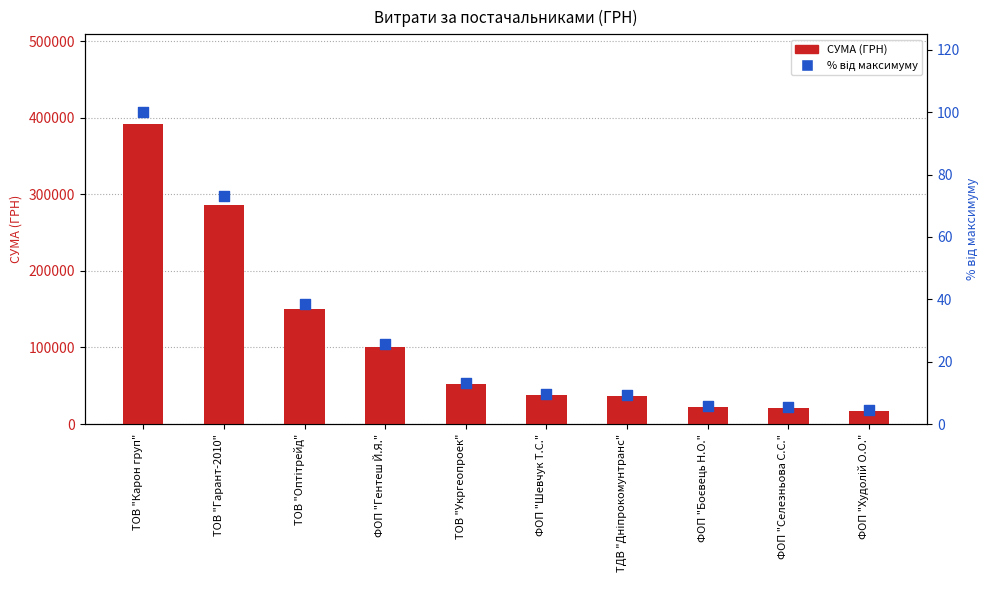

What is the total value across all series at ФОП "Худолій О.О."?

17311.4